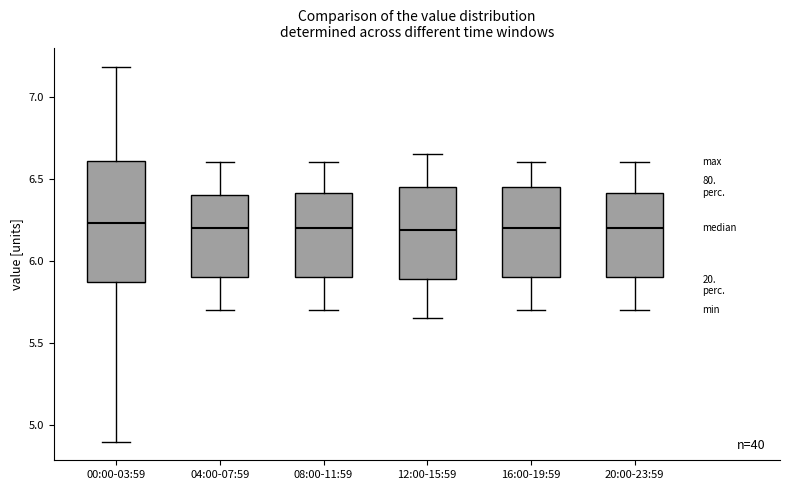

Reading left to right, transcribe this box plot: for each box, give where its median line is, the range the box spans, and where its two whiskers end, as read against the y-axis. The values are not printed on the chart, so give them approximately, as read against the axis.

00:00-03:59: median 6.25, box 5.85 to 6.60, whiskers 4.90 to 7.20
04:00-07:59: median 6.20, box 5.90 to 6.40, whiskers 5.70 to 6.60
08:00-11:59: median 6.20, box 5.90 to 6.40, whiskers 5.70 to 6.60
12:00-15:59: median 6.20, box 5.90 to 6.45, whiskers 5.65 to 6.65
16:00-19:59: median 6.20, box 5.90 to 6.45, whiskers 5.70 to 6.60
20:00-23:59: median 6.20, box 5.90 to 6.40, whiskers 5.70 to 6.60